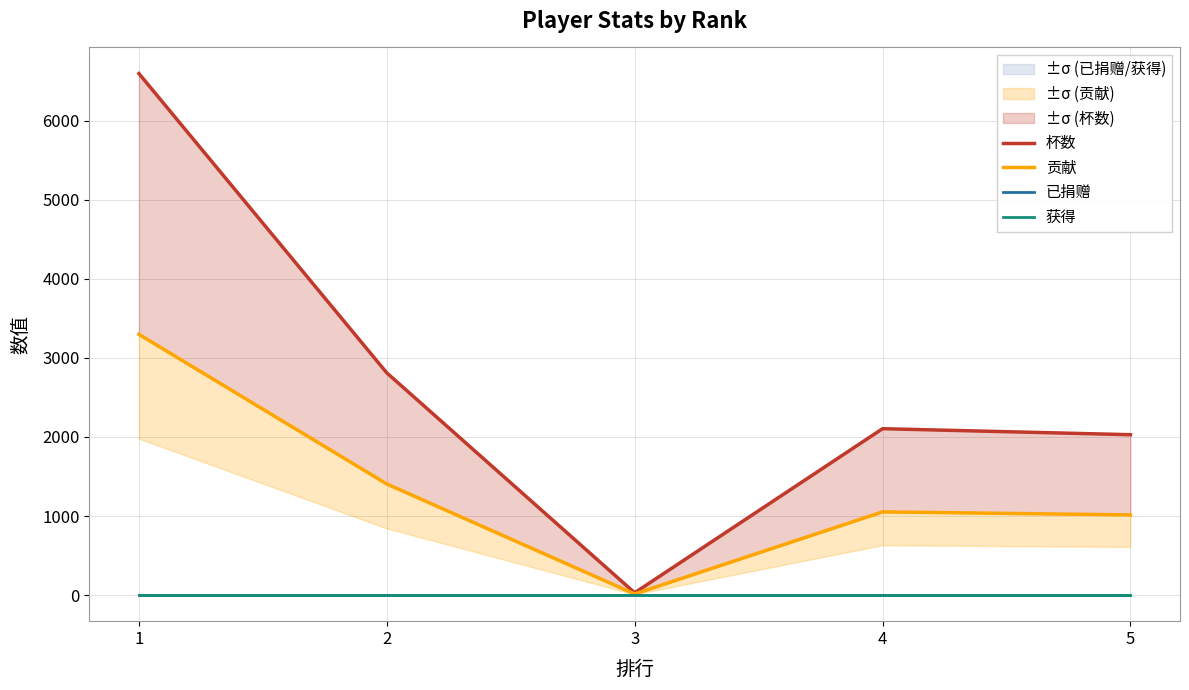

How many categories are shown in the chart?

5